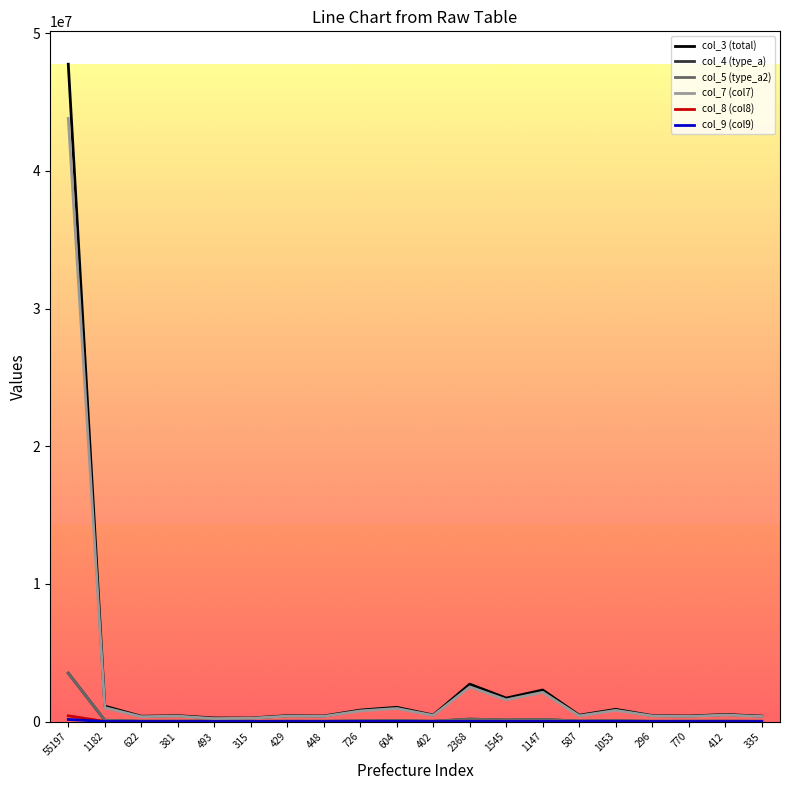

At which category is the sum across all series the highest?

55197